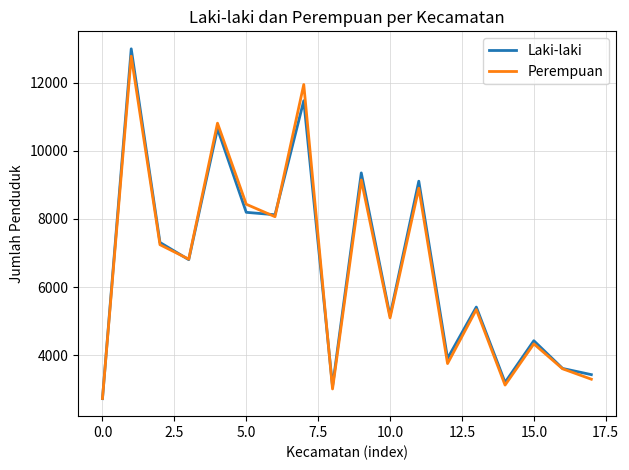

True or false: Laki-laki and Perempuan cross at least once.

True